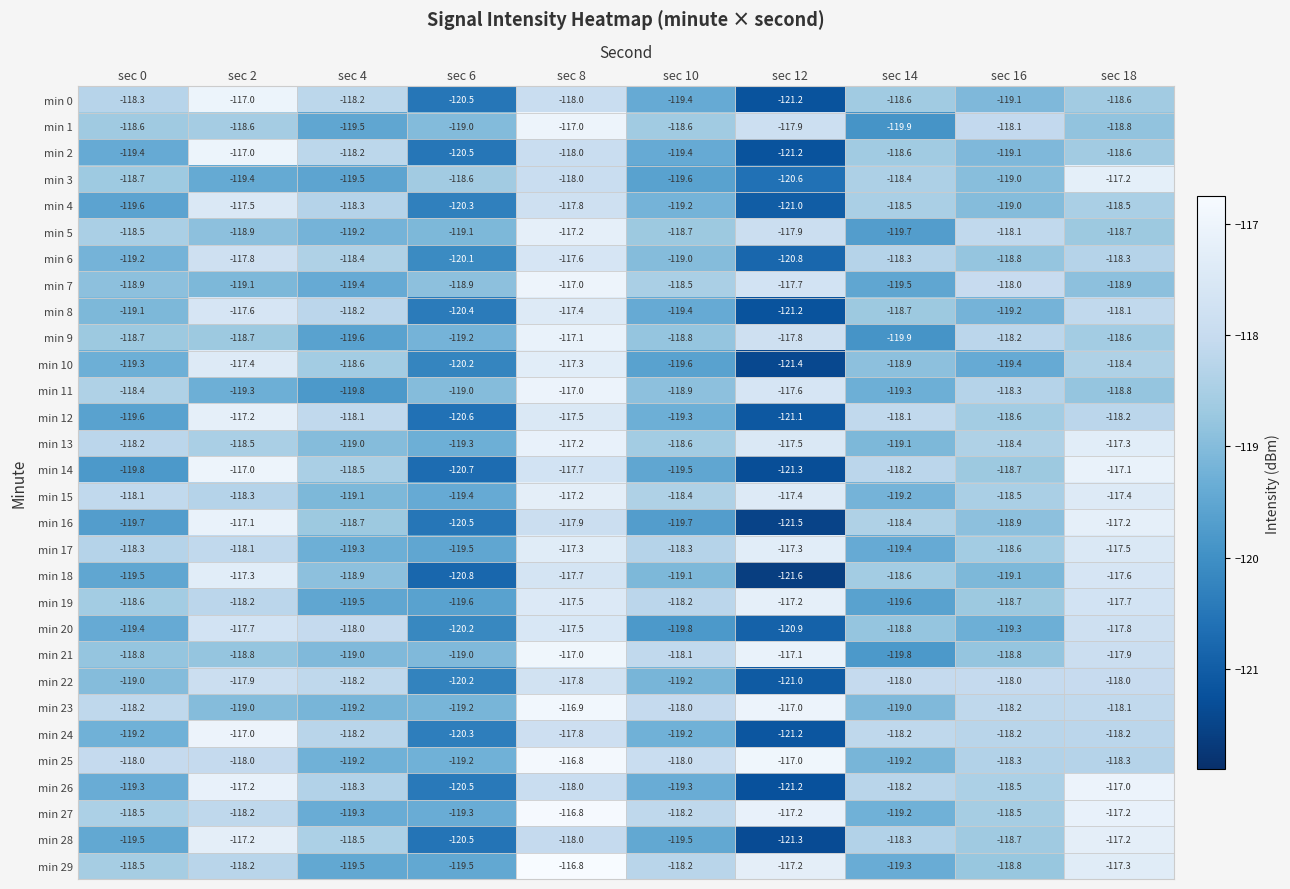

The value of min 2 at sec 10 is -32.7. True or false?

False